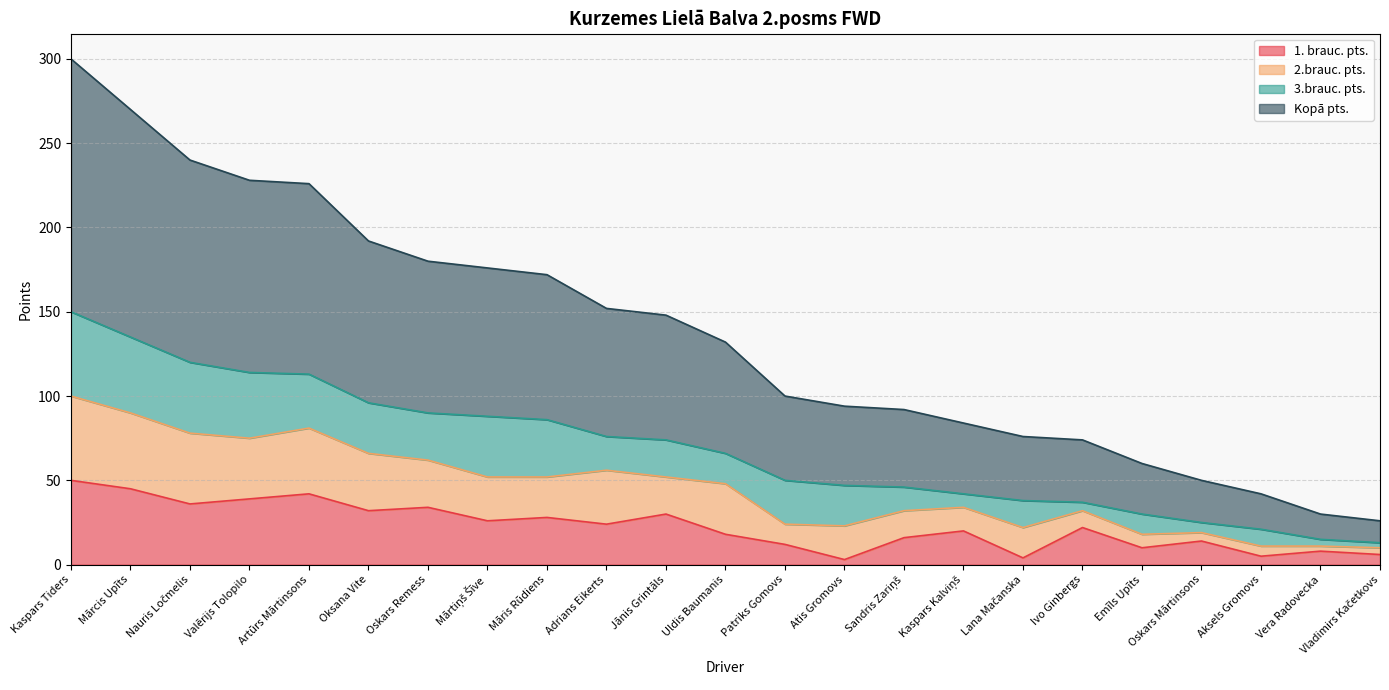

Between Nauris Ločmelis and Oskars Mārtinsons, which is larger?

Nauris Ločmelis